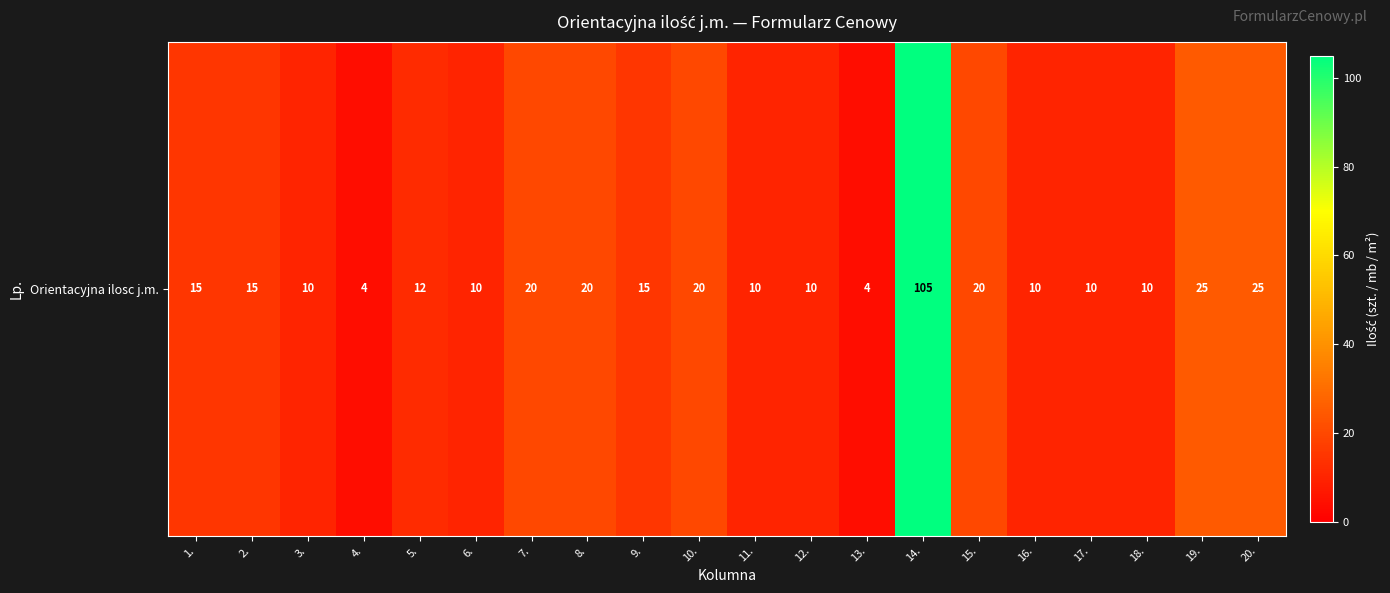

At which category does the chart reach its minimum across all series?

4.